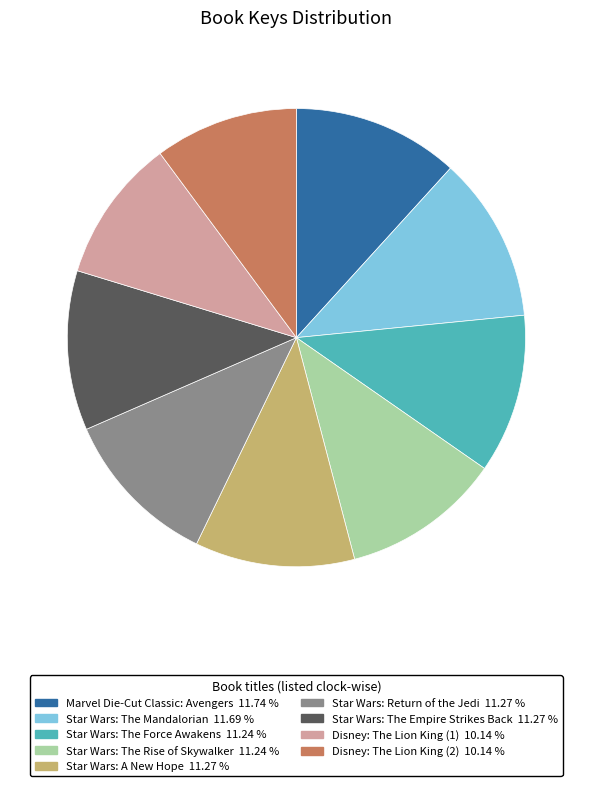

Does Star Wars: A New Hope account for over 50% of the chart?

No